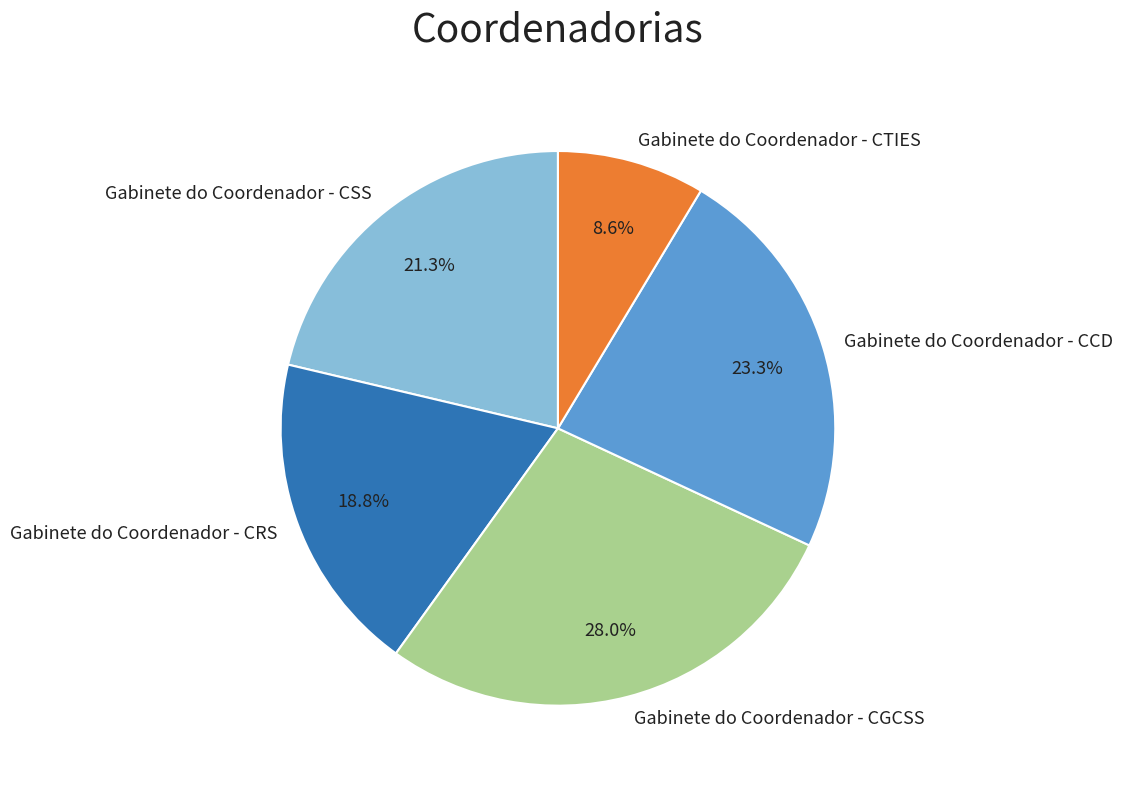

Which slice is the smallest?

Gabinete do Coordenador - CTIES